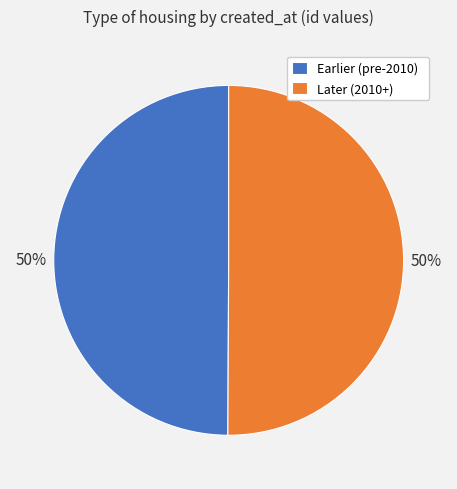

To the nearest percent, what is the combined percentage of Later (2010+) and Earlier (pre-2010)?

100%